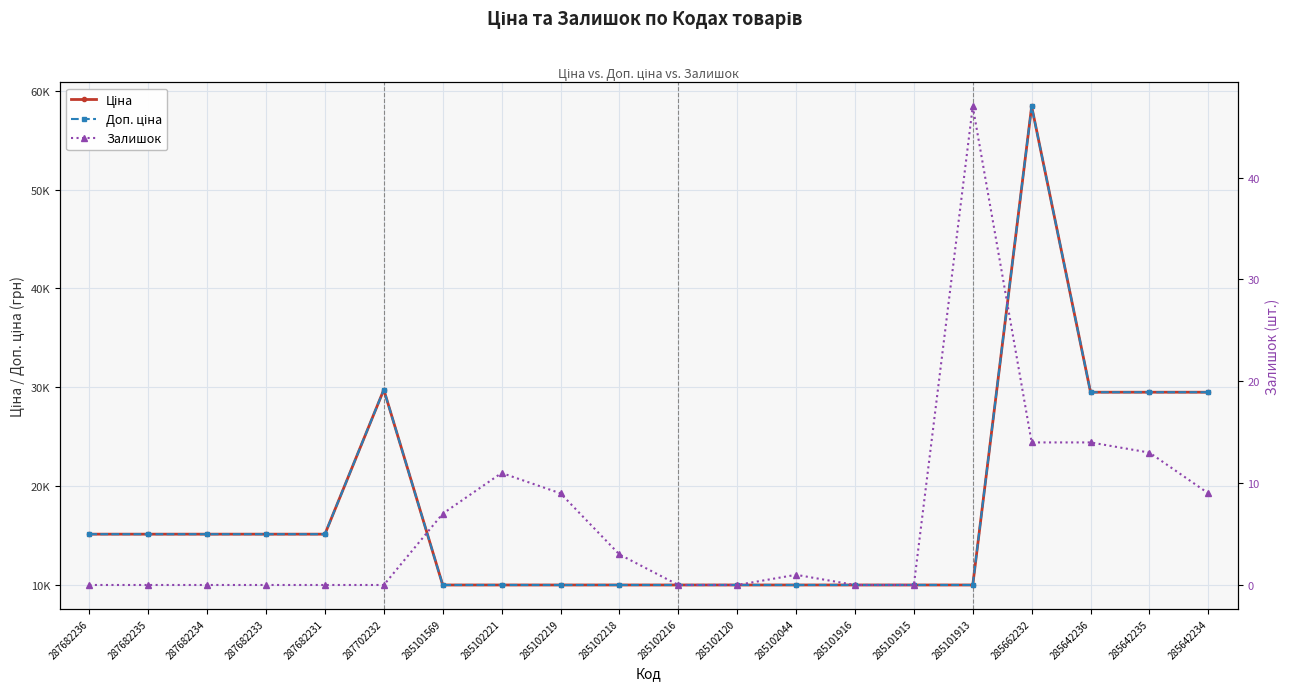

What are all the series names shown in the legend?

Ціна, Доп. ціна, Залишок